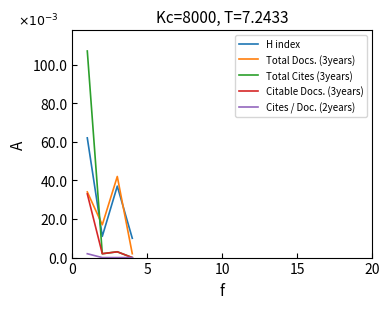

What are all the series names shown in the legend?

H index, Total Docs. (3years), Total Cites (3years), Citable Docs. (3years), Cites / Doc. (2years)